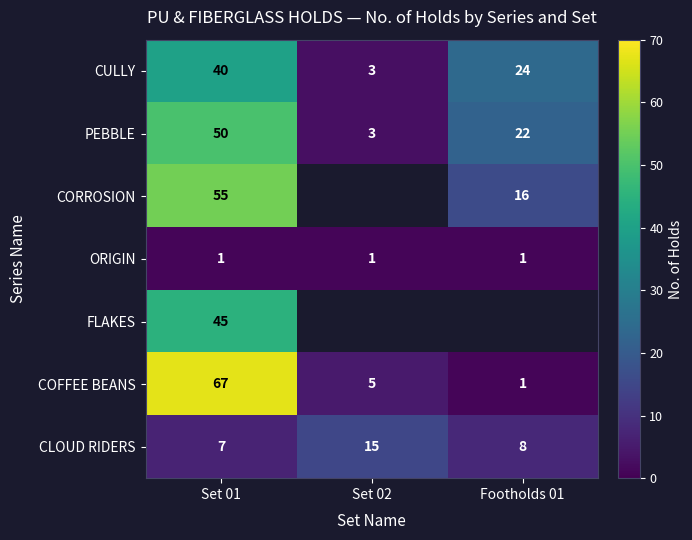

At which label does PEBBLE reach its peak?

Set 01